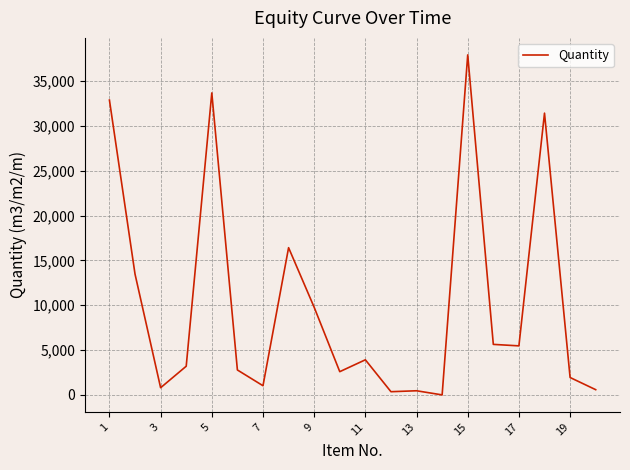

What is the maximum value shown in the chart?

37932.9